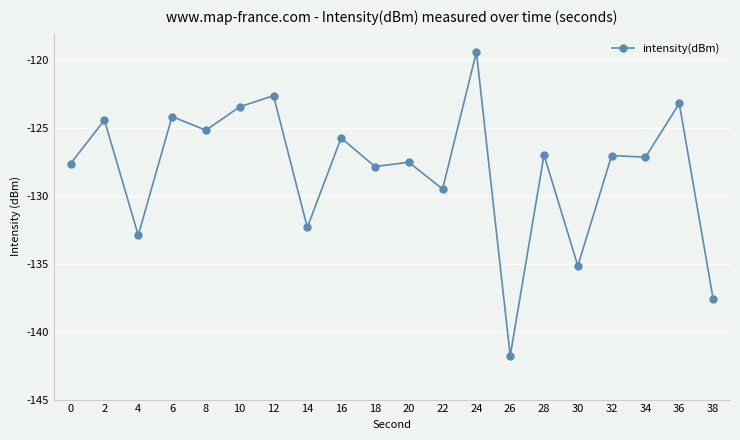

How many categories are shown in the chart?

20